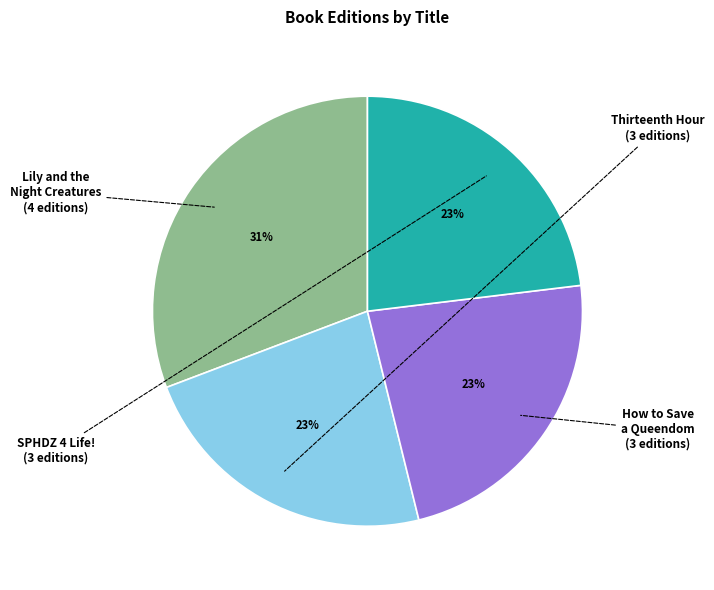

Does any single category account for the majority?

No